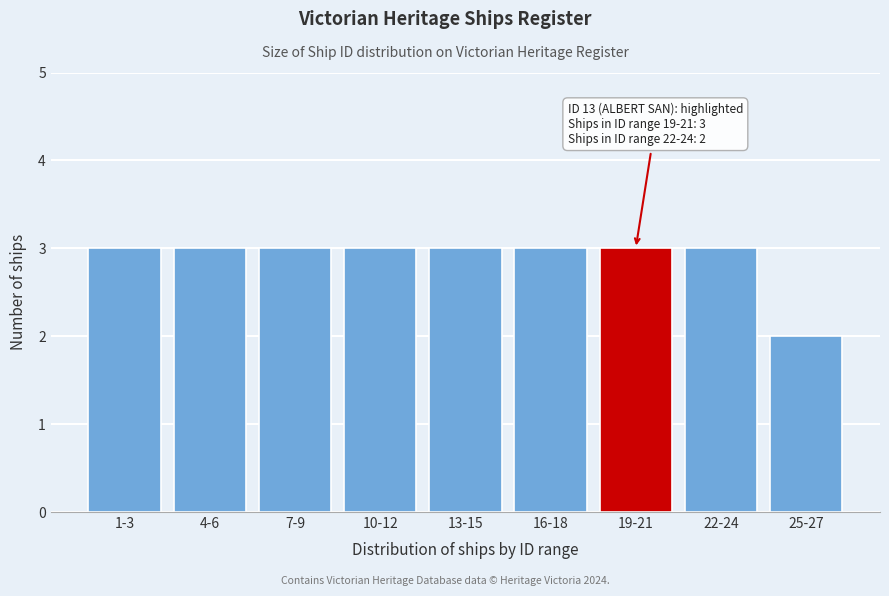

Reading left to right, extract all data points from this chart.

1-3=3	4-6=3	7-9=3	10-12=3	13-15=3	16-18=3	19-21=3	22-24=3	25-27=2